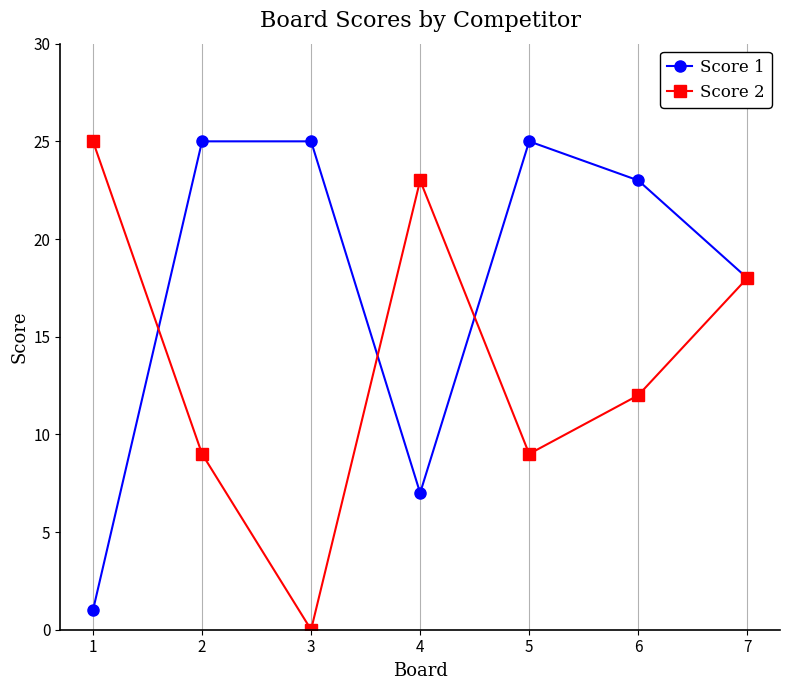

True or false: Score 1 has a value of 10 at 4.

False